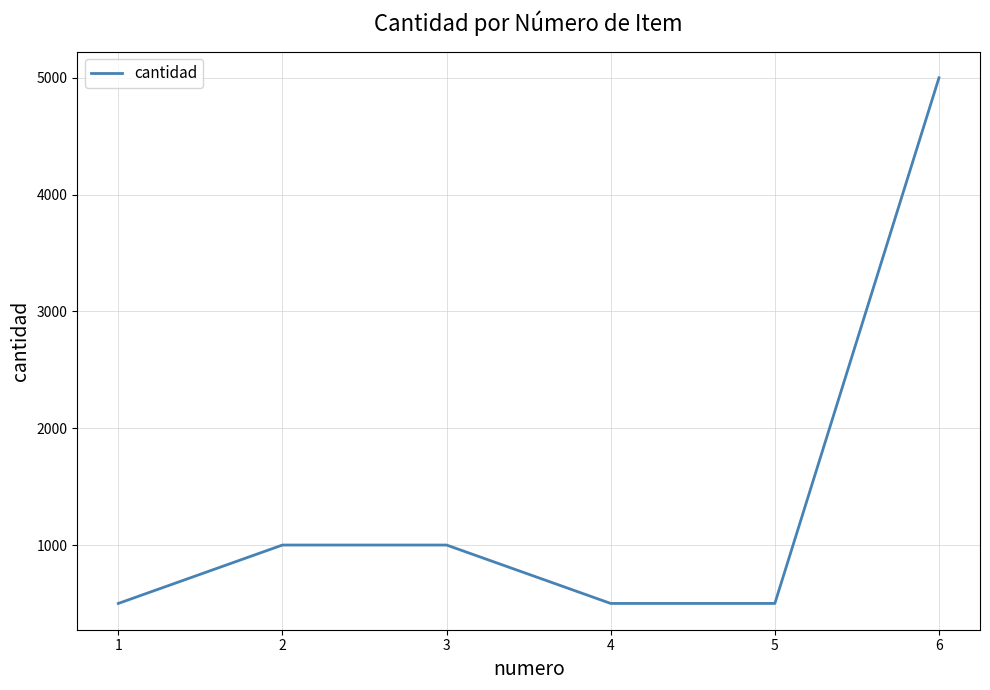

True or false: there are more than 1 points higher than both neighbors.

False